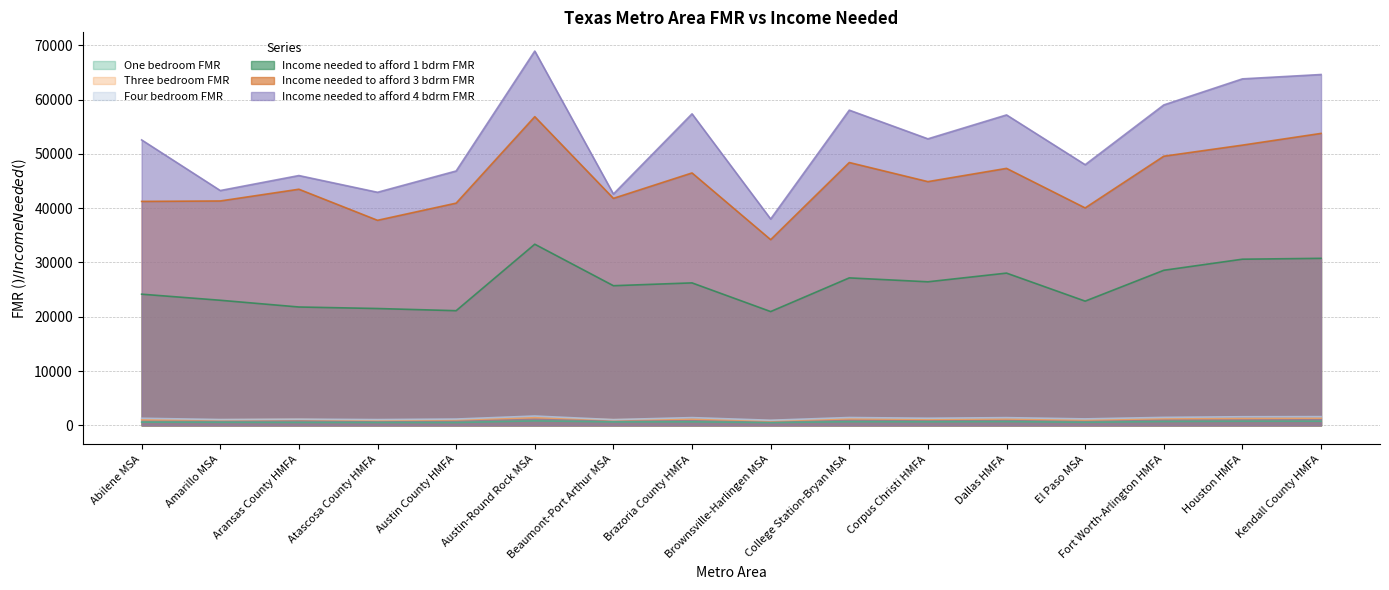

Where is Income needed to afford 3 bdrm FMR nearest to the value 45520?

Corpus Christi HMFA